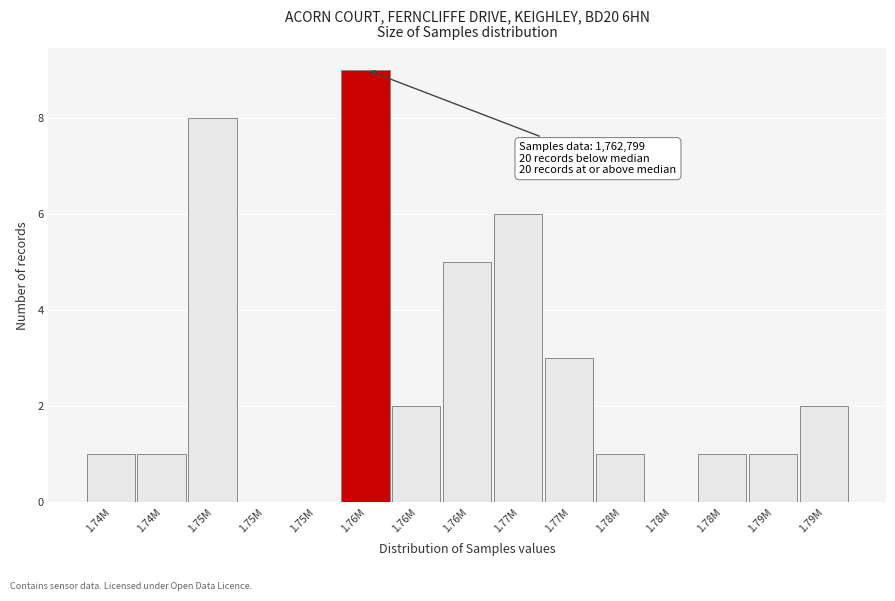

How many series are shown in this chart?

1